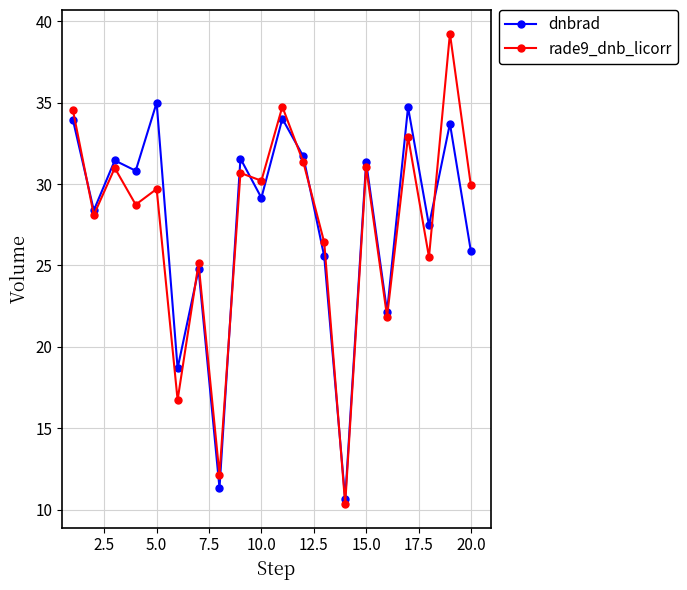

Rank the series by their maximum value, from lowest to highest.

dnbrad, rade9_dnb_licorr